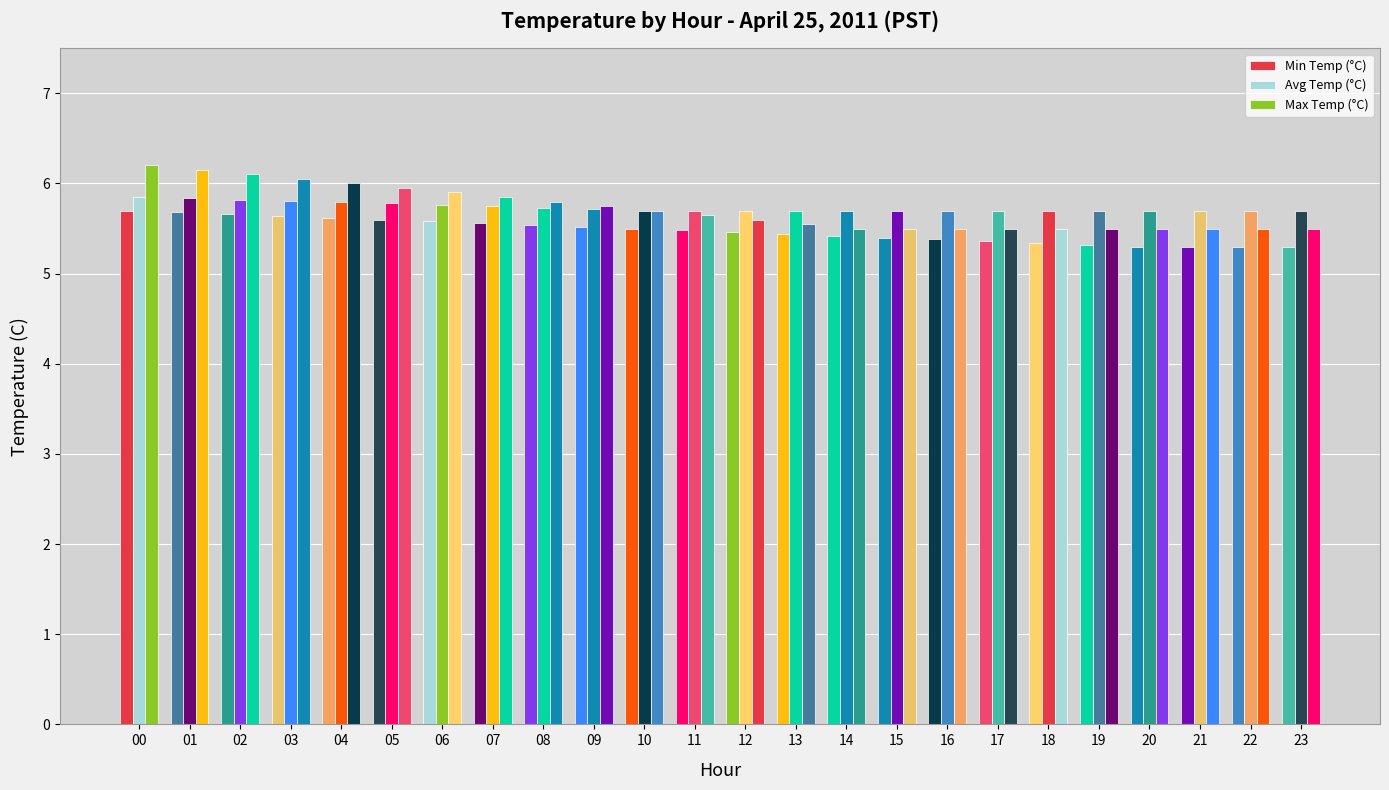

How many bars are there in total?

72